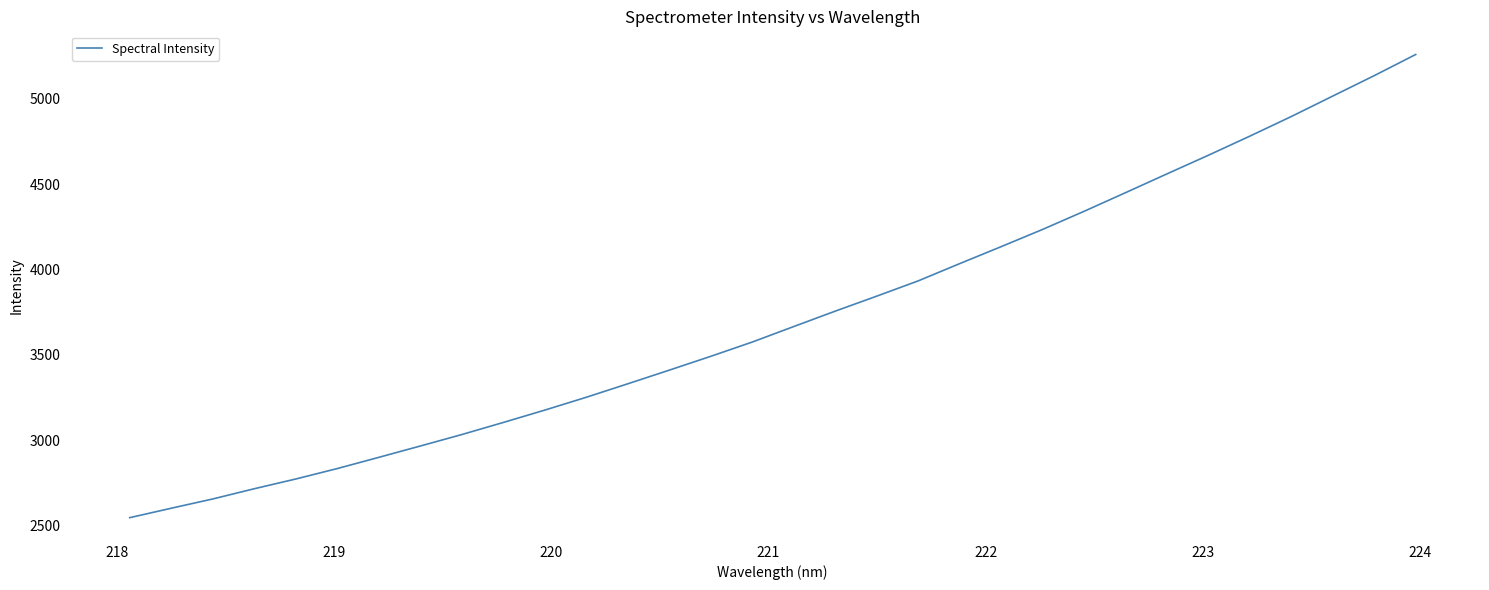

Is this an area chart (filled region under the line)?

No